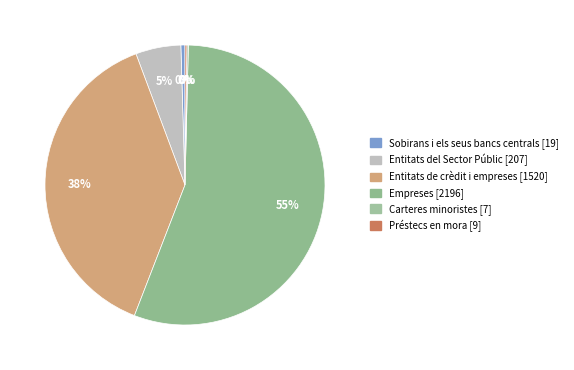

Which category has the smallest portion of the pie?

Carteres minoristes